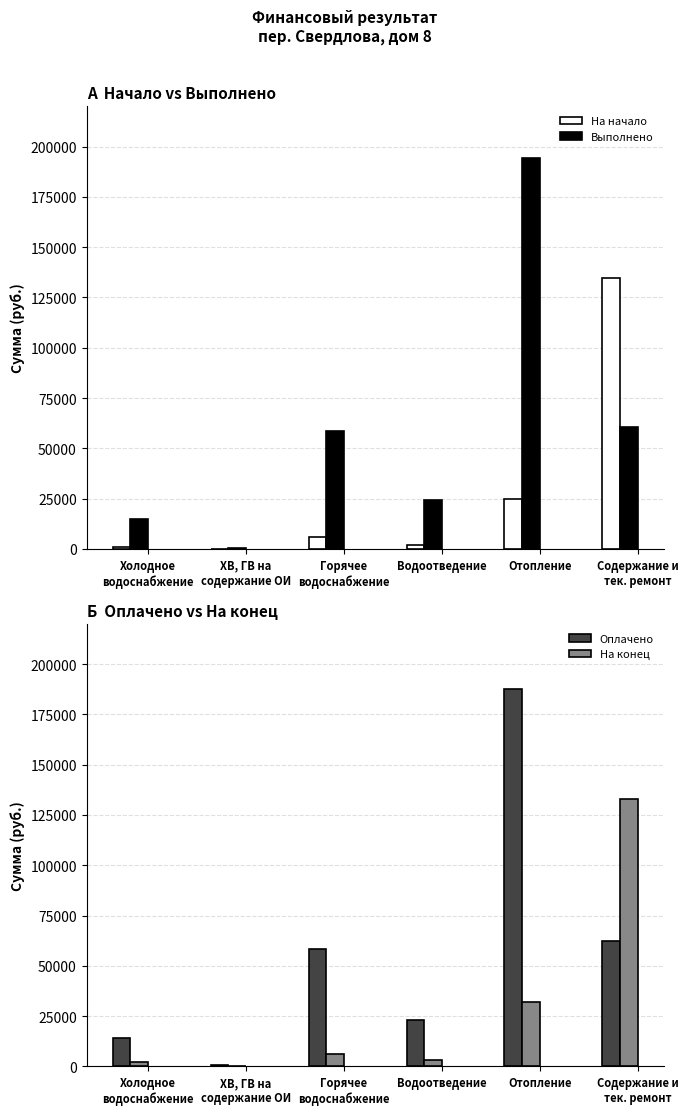

What is the spread (max minus min) of values at Холодное
водоснабжение?

13686